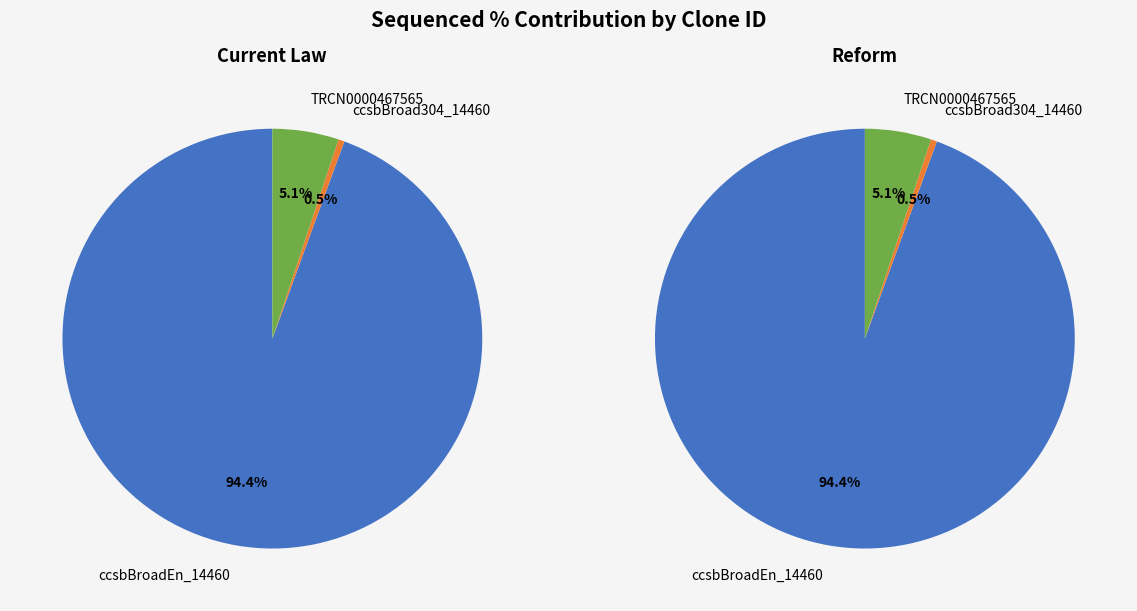

Which slice is the smallest?

ccsbBroad304_14460